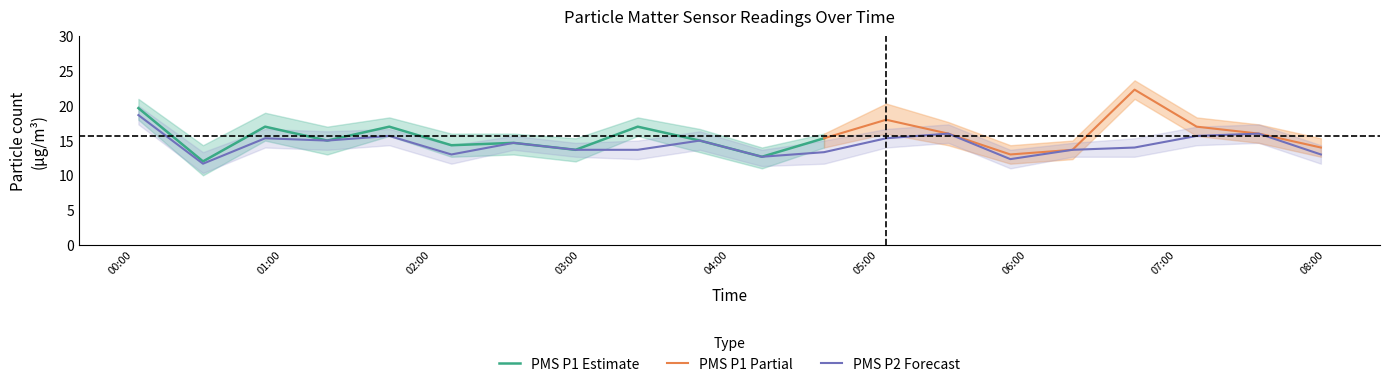

Reading left to right, list all the values displayed in this chart.

PMS_P1: 2022/09/11 00:02=19.7	2022/09/11 00:28=12.0	2022/09/11 00:53=17.0	2022/09/11 01:18=15.0	2022/09/11 01:43=17.0	2022/09/11 02:08=14.3	2022/09/11 02:33=14.7	2022/09/11 02:58=13.7	2022/09/11 03:23=17.0	2022/09/11 03:48=15.0	2022/09/11 04:13=12.7	2022/09/11 04:38=15.3	2022/09/11 05:03=18.0	2022/09/11 05:28=16.0	2022/09/11 05:53=13.0	2022/09/11 06:18=13.7	2022/09/11 06:43=22.3	2022/09/11 07:08=17.0	2022/09/11 07:33=16.0	2022/09/11 07:58=14.0
PMS_P2: 2022/09/11 00:02=18.7	2022/09/11 00:28=11.7	2022/09/11 00:53=15.3	2022/09/11 01:18=15.0	2022/09/11 01:43=15.7	2022/09/11 02:08=13.0	2022/09/11 02:33=14.7	2022/09/11 02:58=13.7	2022/09/11 03:23=13.7	2022/09/11 03:48=15.0	2022/09/11 04:13=12.7	2022/09/11 04:38=13.3	2022/09/11 05:03=15.3	2022/09/11 05:28=16.0	2022/09/11 05:53=12.3	2022/09/11 06:18=13.7	2022/09/11 06:43=14.0	2022/09/11 07:08=15.7	2022/09/11 07:33=16.0	2022/09/11 07:58=13.0
PMS_P1_upper: 2022/09/11 00:02=21.0	2022/09/11 00:28=14.3	2022/09/11 00:53=19.0	2022/09/11 01:18=17.0	2022/09/11 01:43=18.3	2022/09/11 02:08=16.0	2022/09/11 02:33=16.0	2022/09/11 02:58=15.3	2022/09/11 03:23=18.3	2022/09/11 03:48=16.7	2022/09/11 04:13=14.0	2022/09/11 04:38=16.0	2022/09/11 05:03=20.3	2022/09/11 05:28=17.7	2022/09/11 05:53=14.3	2022/09/11 06:18=15.0	2022/09/11 06:43=23.7	2022/09/11 07:08=18.3	2022/09/11 07:33=17.3	2022/09/11 07:58=15.3
PMS_P1_lower: 2022/09/11 00:02=18.0	2022/09/11 00:28=10.0	2022/09/11 00:53=15.0	2022/09/11 01:18=13.0	2022/09/11 01:43=15.7	2022/09/11 02:08=12.7	2022/09/11 02:33=13.0	2022/09/11 02:58=12.0	2022/09/11 03:23=15.7	2022/09/11 03:48=13.3	2022/09/11 04:13=11.0	2022/09/11 04:38=14.0	2022/09/11 05:03=16.0	2022/09/11 05:28=14.3	2022/09/11 05:53=11.7	2022/09/11 06:18=12.3	2022/09/11 06:43=21.0	2022/09/11 07:08=15.7	2022/09/11 07:33=14.7	2022/09/11 07:58=12.7
PMS_P2_upper: 2022/09/11 00:02=20.0	2022/09/11 00:28=13.3	2022/09/11 00:53=16.7	2022/09/11 01:18=16.3	2022/09/11 01:43=16.7	2022/09/11 02:08=14.3	2022/09/11 02:33=15.7	2022/09/11 02:58=14.7	2022/09/11 03:23=15.0	2022/09/11 03:48=16.3	2022/09/11 04:13=13.7	2022/09/11 04:38=15.0	2022/09/11 05:03=16.7	2022/09/11 05:28=17.3	2022/09/11 05:53=13.7	2022/09/11 06:18=14.7	2022/09/11 06:43=15.3	2022/09/11 07:08=17.0	2022/09/11 07:33=17.3	2022/09/11 07:58=14.3
PMS_P2_lower: 2022/09/11 00:02=17.3	2022/09/11 00:28=10.3	2022/09/11 00:53=14.0	2022/09/11 01:18=13.7	2022/09/11 01:43=14.3	2022/09/11 02:08=11.7	2022/09/11 02:33=13.7	2022/09/11 02:58=12.7	2022/09/11 03:23=12.3	2022/09/11 03:48=13.7	2022/09/11 04:13=11.3	2022/09/11 04:38=11.7	2022/09/11 05:03=14.0	2022/09/11 05:28=14.7	2022/09/11 05:53=11.0	2022/09/11 06:18=12.7	2022/09/11 06:43=12.7	2022/09/11 07:08=14.3	2022/09/11 07:33=14.7	2022/09/11 07:58=11.7